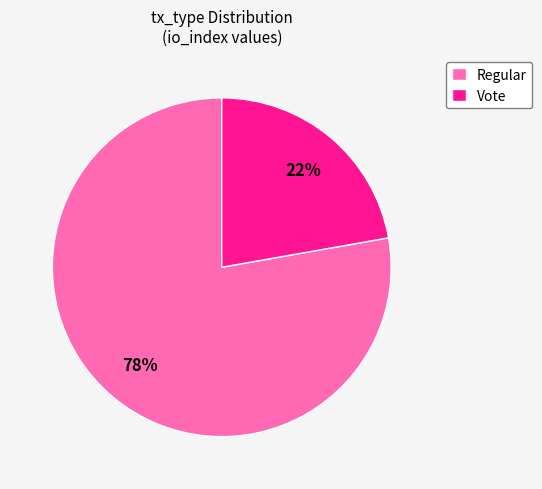

Count the number of slices in the pie.

2